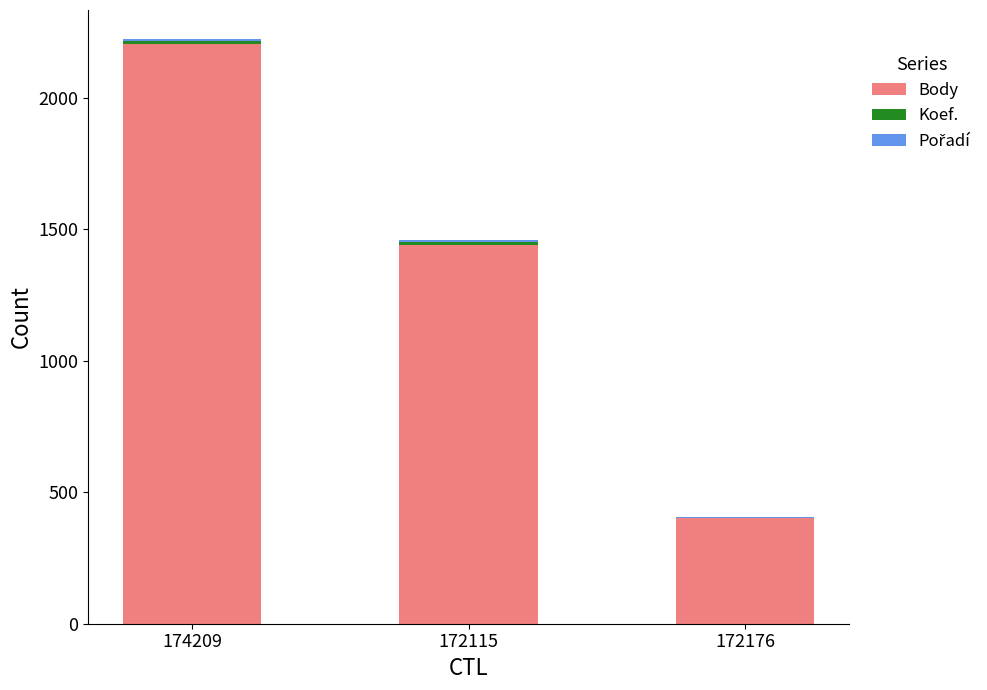

Count the Body values in the range 402 to 2204.

3